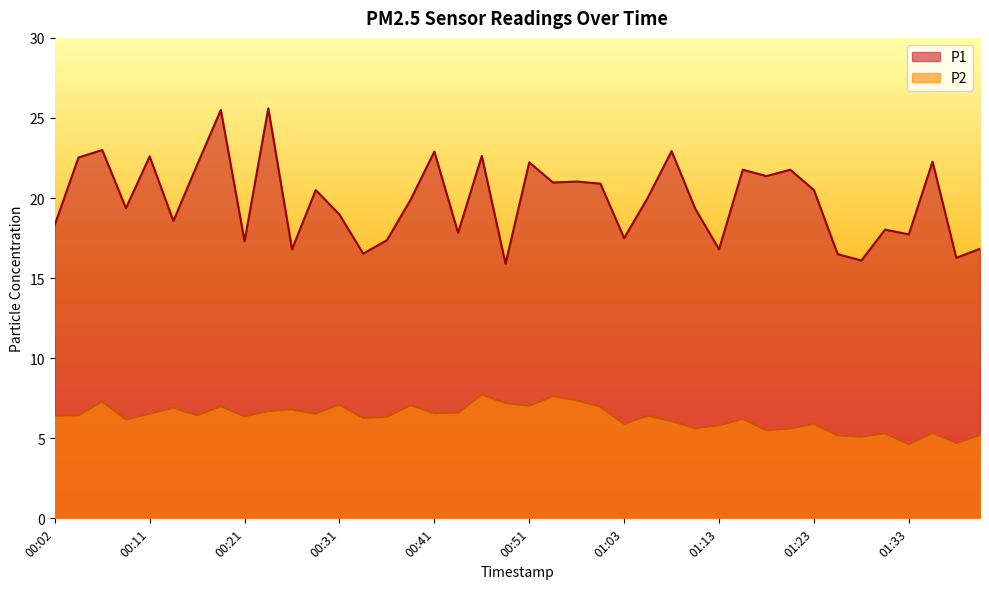

What is the average value of the P2 series?

6.3